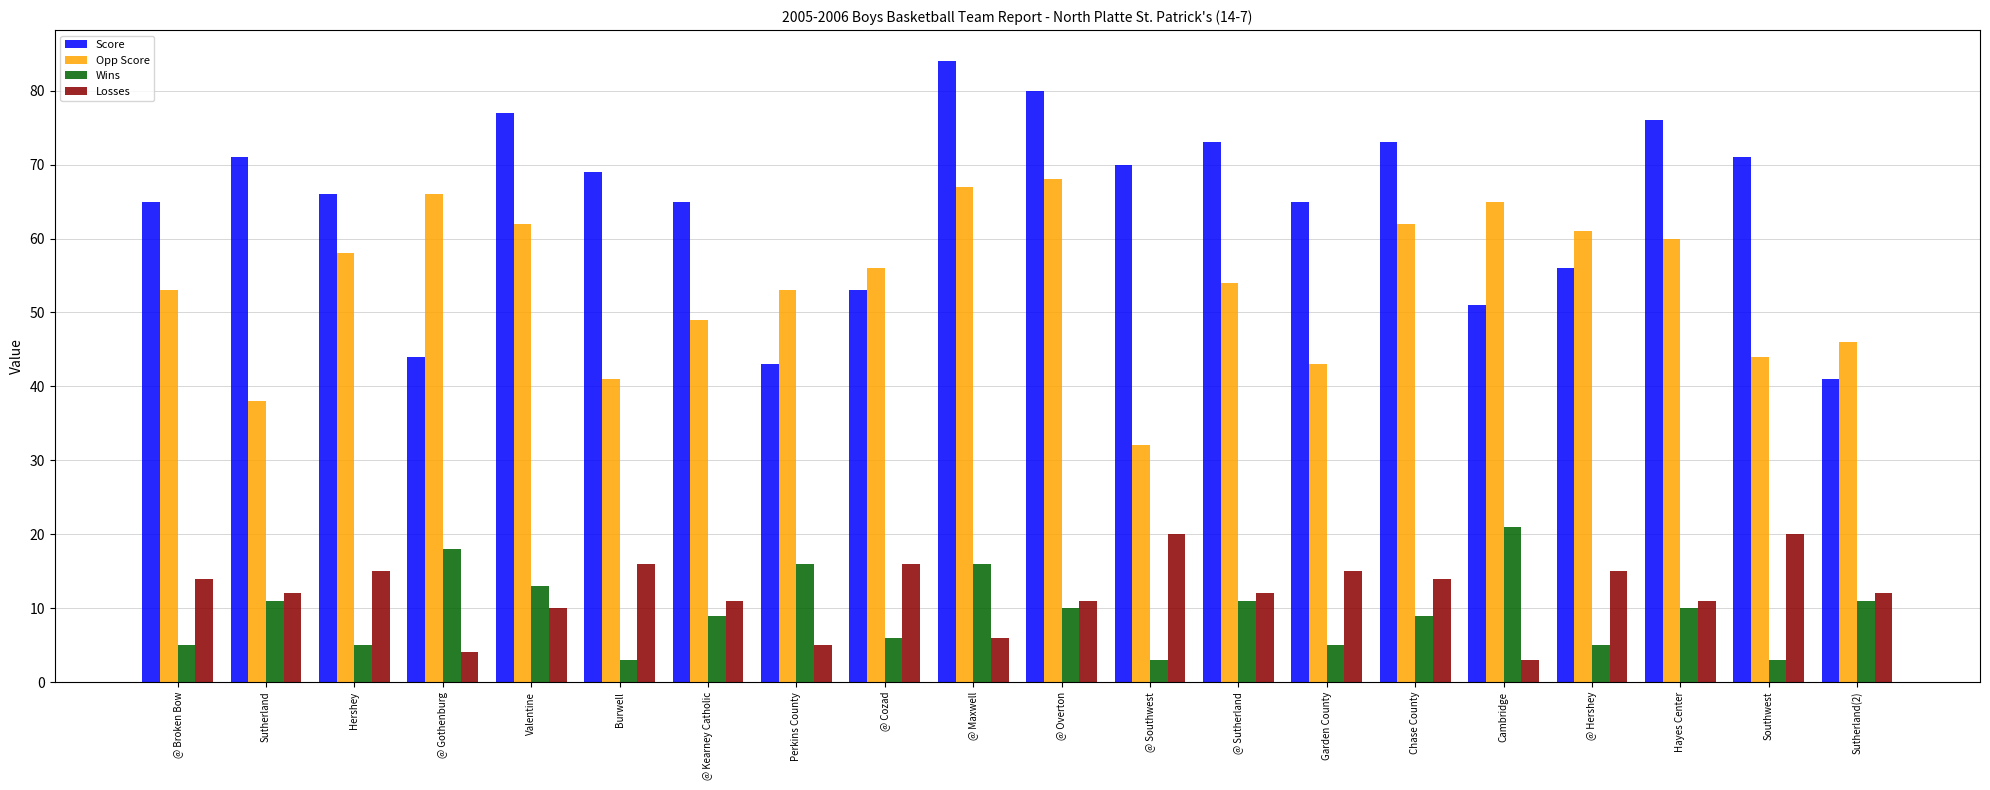

Reading left to right, what are all the values shown in this chart?

Score: @ Broken Bow=65	Sutherland=71	Hershey=66	@ Gothenburg=44	Valentine=77	Burwell=69	@ Kearney Catholic=65	Perkins County=43	@ Cozad=53	@ Maxwell=84	@ Overton=80	@ Southwest=70	@ Sutherland=73	Garden County=65	Chase County=73	Cambridge=51	@ Hershey=56	Hayes Center=76	Southwest=71	Sutherland(2)=41
Opp Score: @ Broken Bow=53	Sutherland=38	Hershey=58	@ Gothenburg=66	Valentine=62	Burwell=41	@ Kearney Catholic=49	Perkins County=53	@ Cozad=56	@ Maxwell=67	@ Overton=68	@ Southwest=32	@ Sutherland=54	Garden County=43	Chase County=62	Cambridge=65	@ Hershey=61	Hayes Center=60	Southwest=44	Sutherland(2)=46
Wins: @ Broken Bow=5	Sutherland=11	Hershey=5	@ Gothenburg=18	Valentine=13	Burwell=3	@ Kearney Catholic=9	Perkins County=16	@ Cozad=6	@ Maxwell=16	@ Overton=10	@ Southwest=3	@ Sutherland=11	Garden County=5	Chase County=9	Cambridge=21	@ Hershey=5	Hayes Center=10	Southwest=3	Sutherland(2)=11
Losses: @ Broken Bow=14	Sutherland=12	Hershey=15	@ Gothenburg=4	Valentine=10	Burwell=16	@ Kearney Catholic=11	Perkins County=5	@ Cozad=16	@ Maxwell=6	@ Overton=11	@ Southwest=20	@ Sutherland=12	Garden County=15	Chase County=14	Cambridge=3	@ Hershey=15	Hayes Center=11	Southwest=20	Sutherland(2)=12